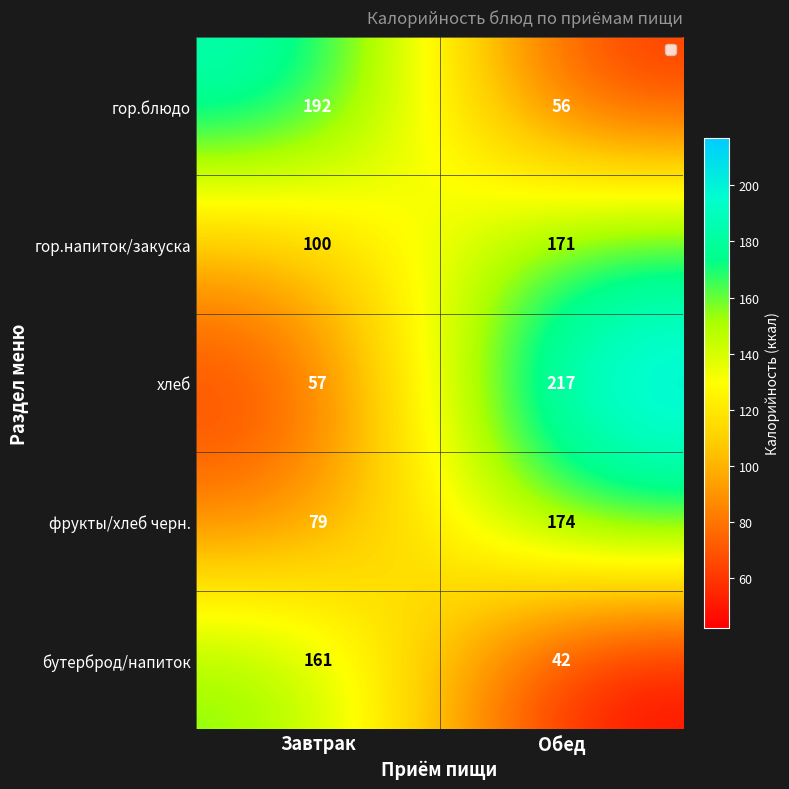

What is the difference between the гор.блюдо values at Завтрак and Обед?

136